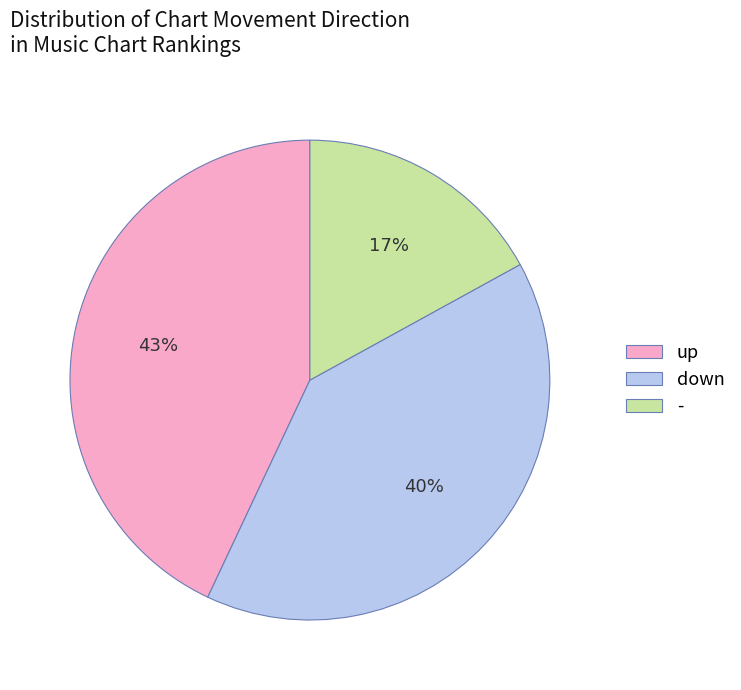

Rank the categories by value from highest to lowest.

up, down, -